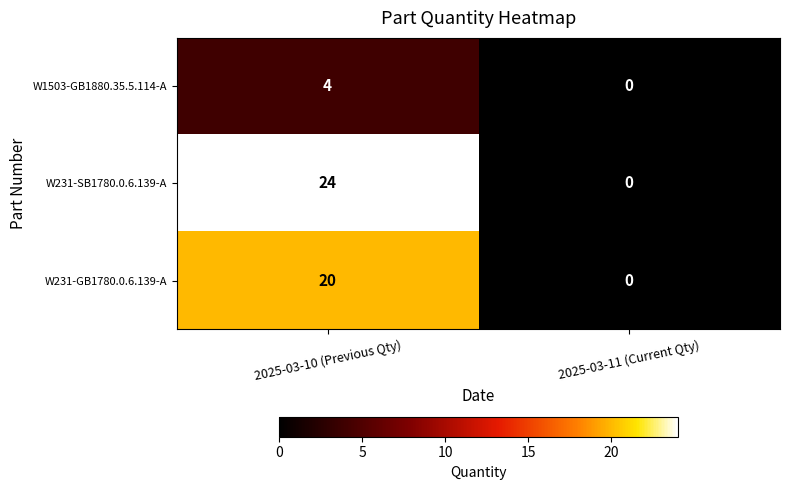

Which series has the widest spread of values?

W231-SB1780.0.6.139-A